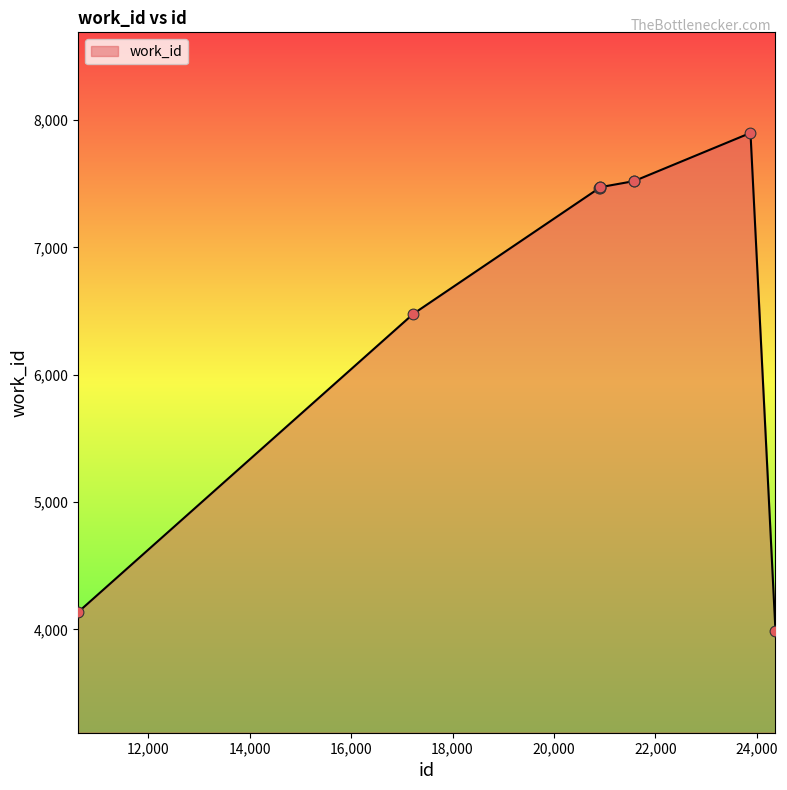

What is the greatest value displayed?

7899